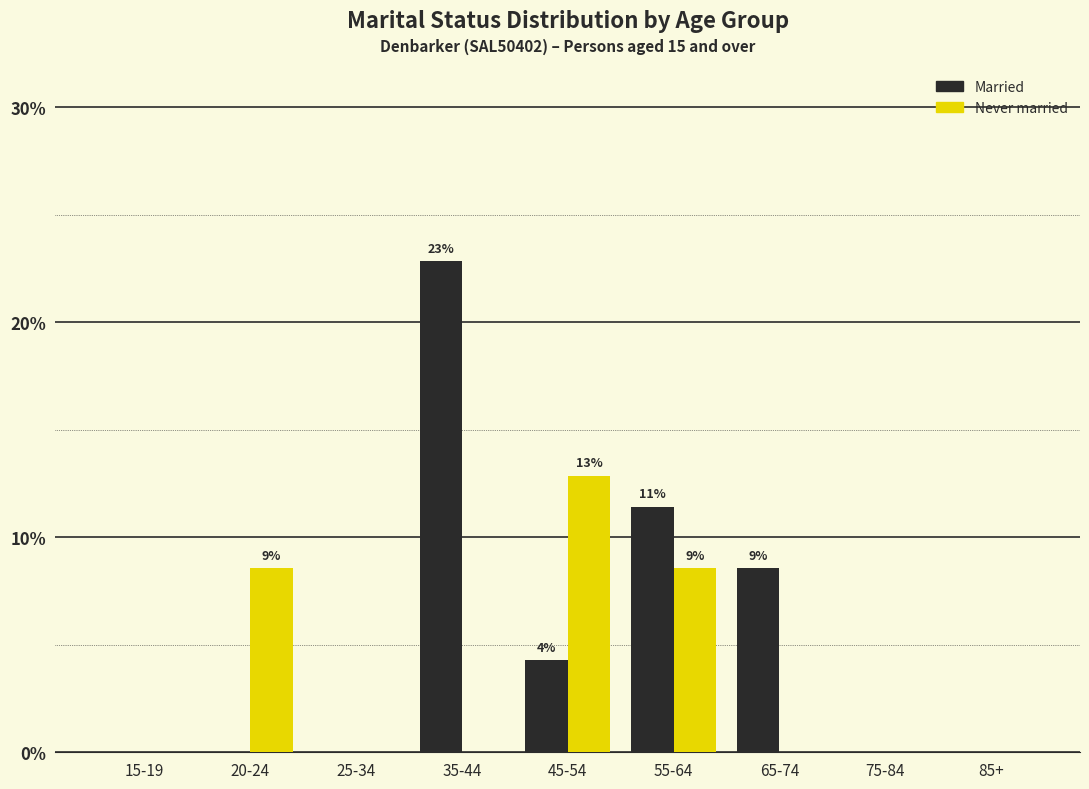

Reading left to right, extract all data points from this chart.

Married: 15-19=0.0	20-24=0.0	25-34=0.0	35-44=22.9	45-54=4.3	55-64=11.4	65-74=8.6	75-84=0.0	85+=0.0
Never married: 15-19=0.0	20-24=8.6	25-34=0.0	35-44=0.0	45-54=12.9	55-64=8.6	65-74=0.0	75-84=0.0	85+=0.0